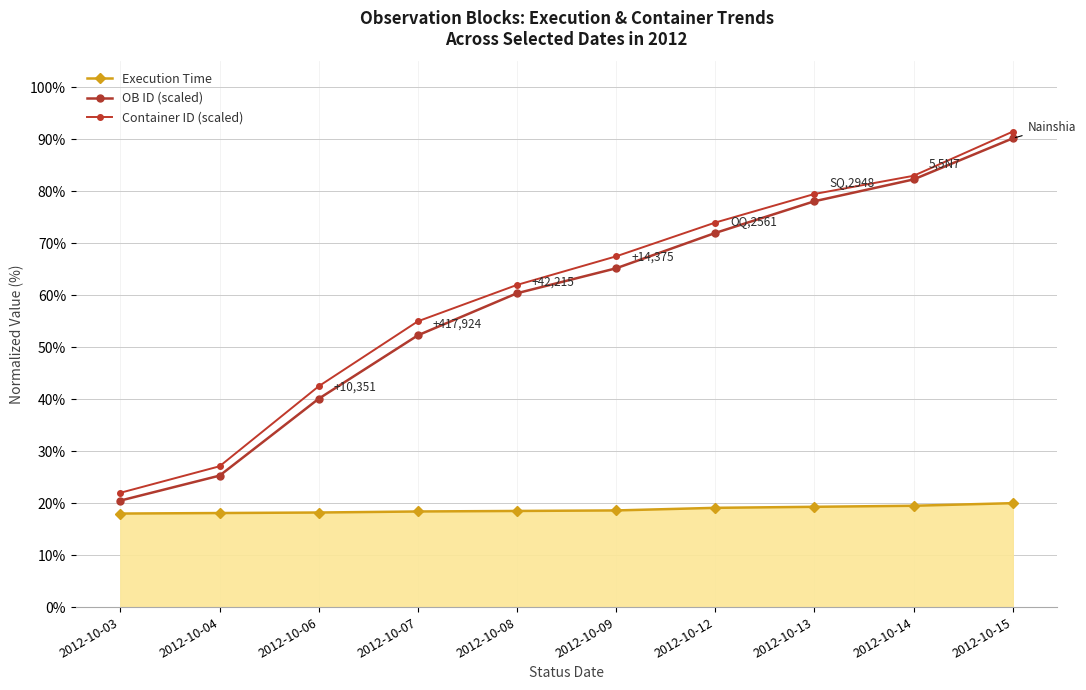

What is the difference between the second highest and minimum values in the Execution Time series?

1.5